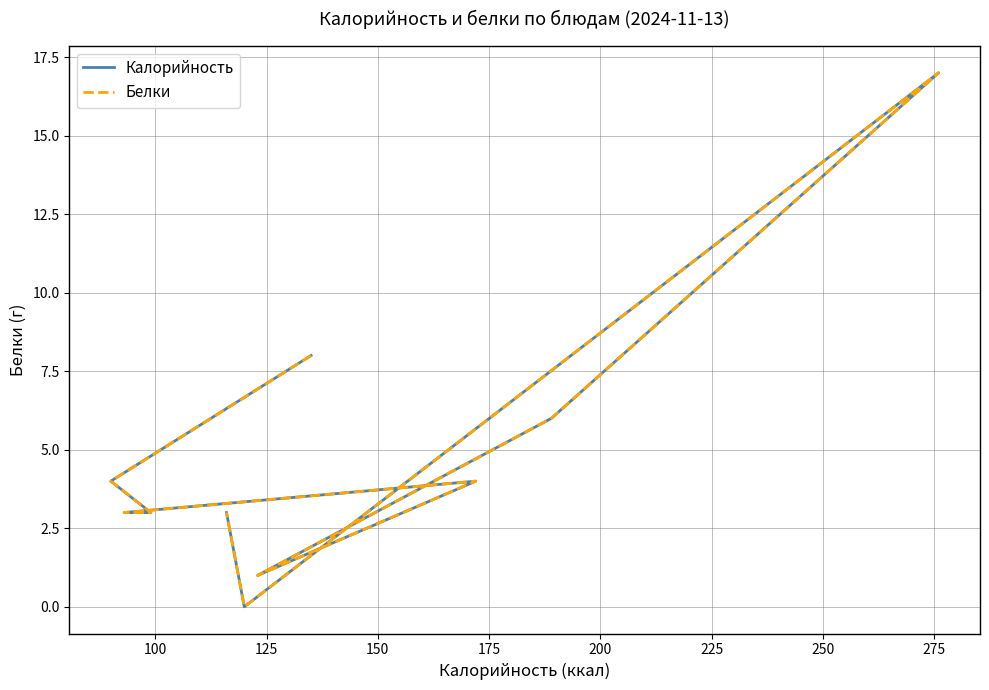

What is the value of the Калорийность point at the 3rd from the left?

3